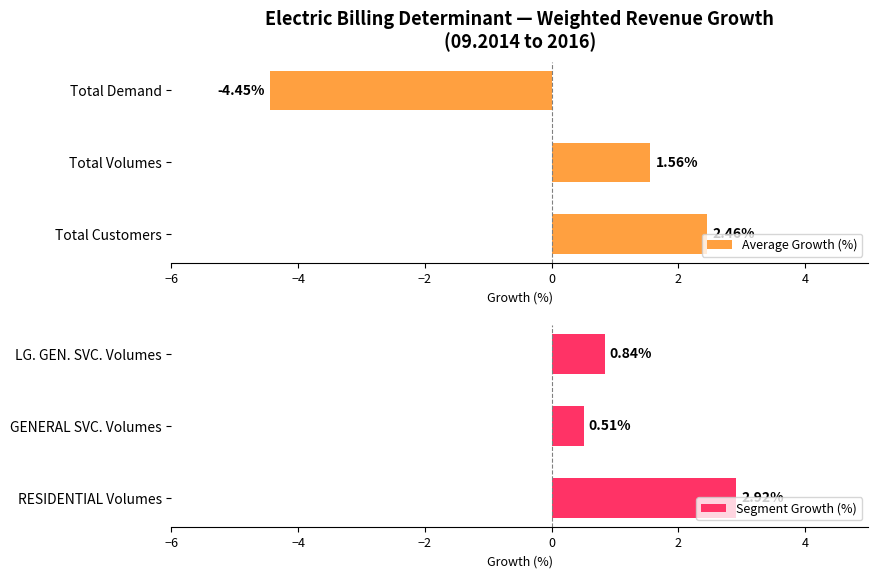

What is the value of the Average Growth (%) bar at the 1st from the left?

2.5